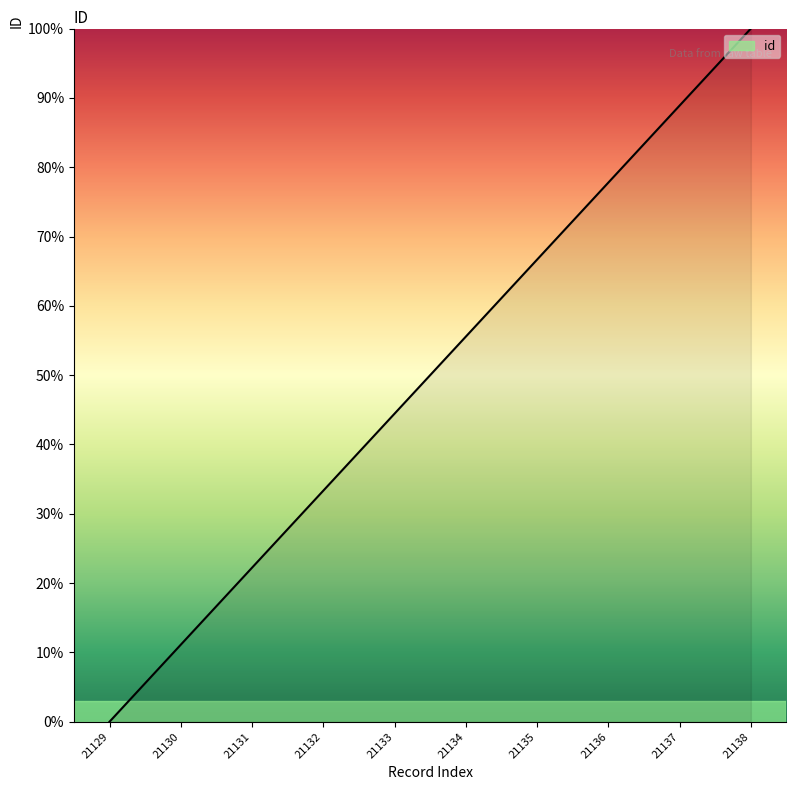

What is the sum of all values?

500.0